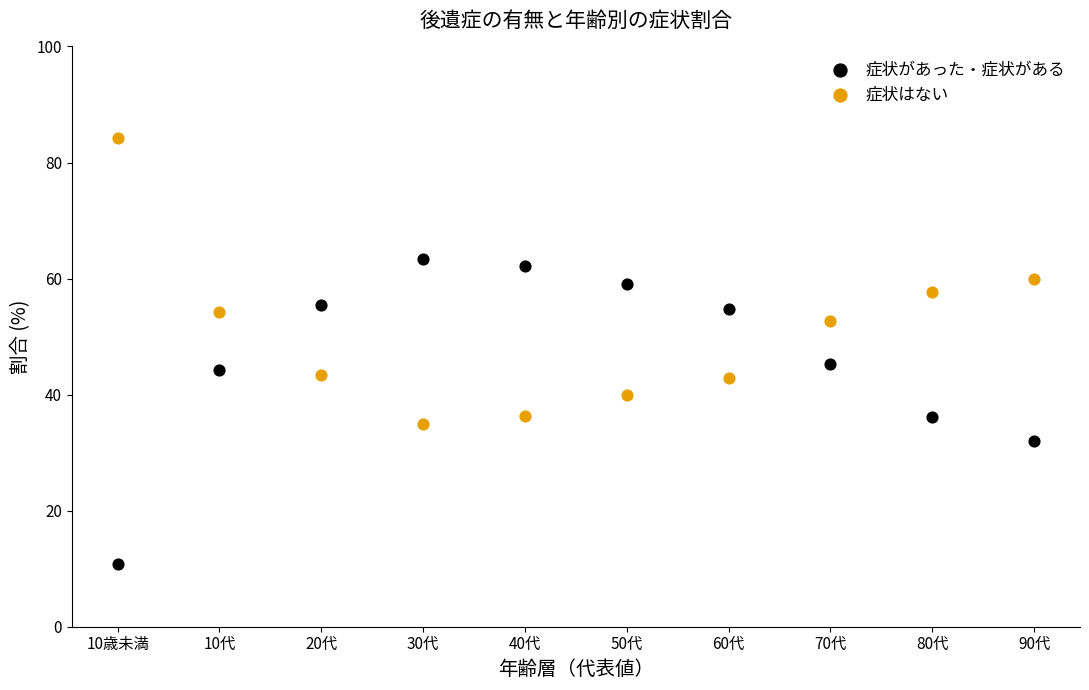

Across all data points, what is the range of X values (max minus min)?

90.0